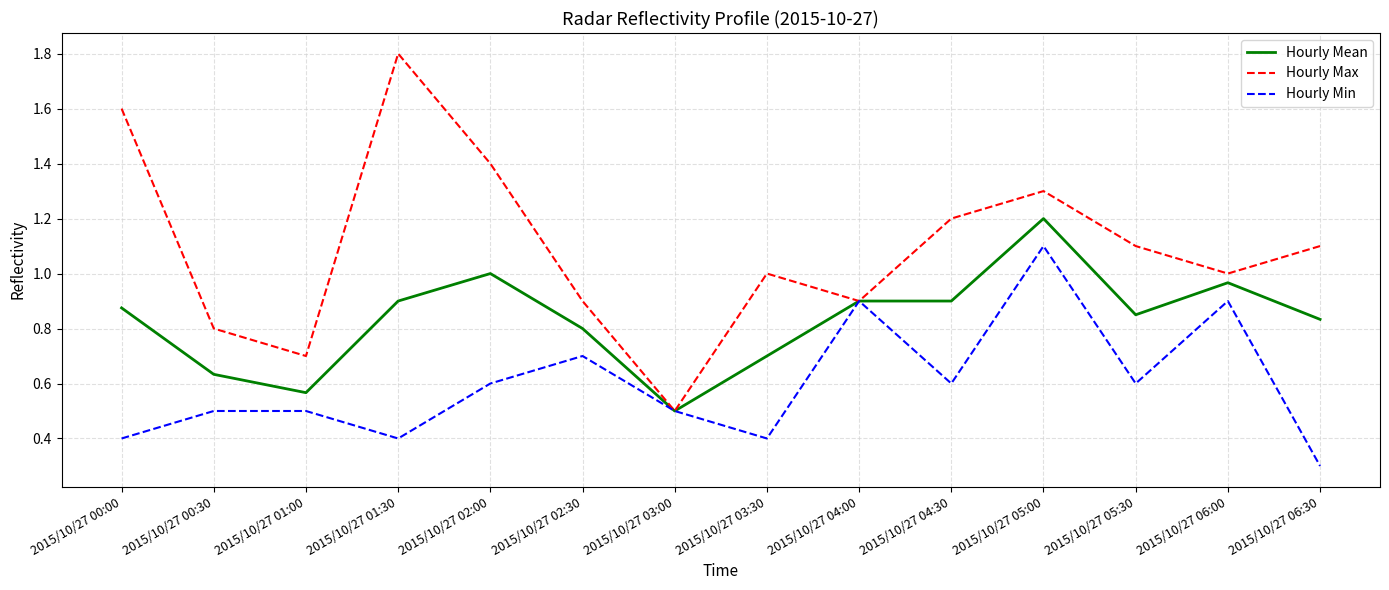

At which label is Hourly Mean closest to 0?

2015/10/27 03:00